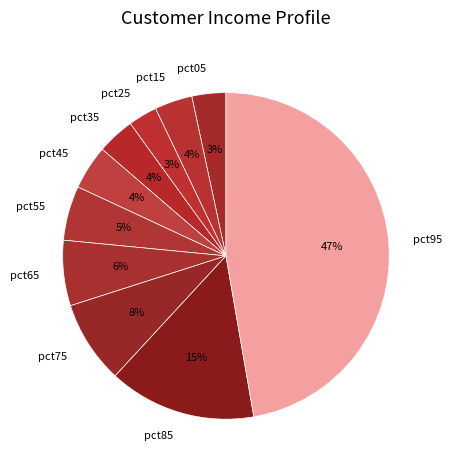

What is the largest slice in the pie chart?

pct95